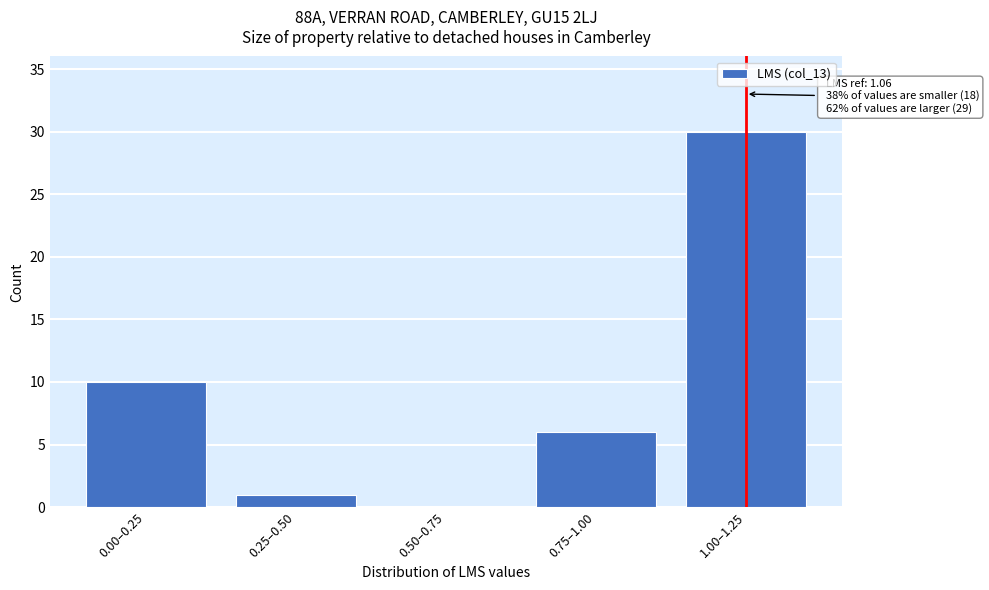

Reading left to right, list all the values displayed in this chart.

0.00–0.25=10	0.25–0.50=1	0.50–0.75=0	0.75–1.00=6	1.00–1.25=30